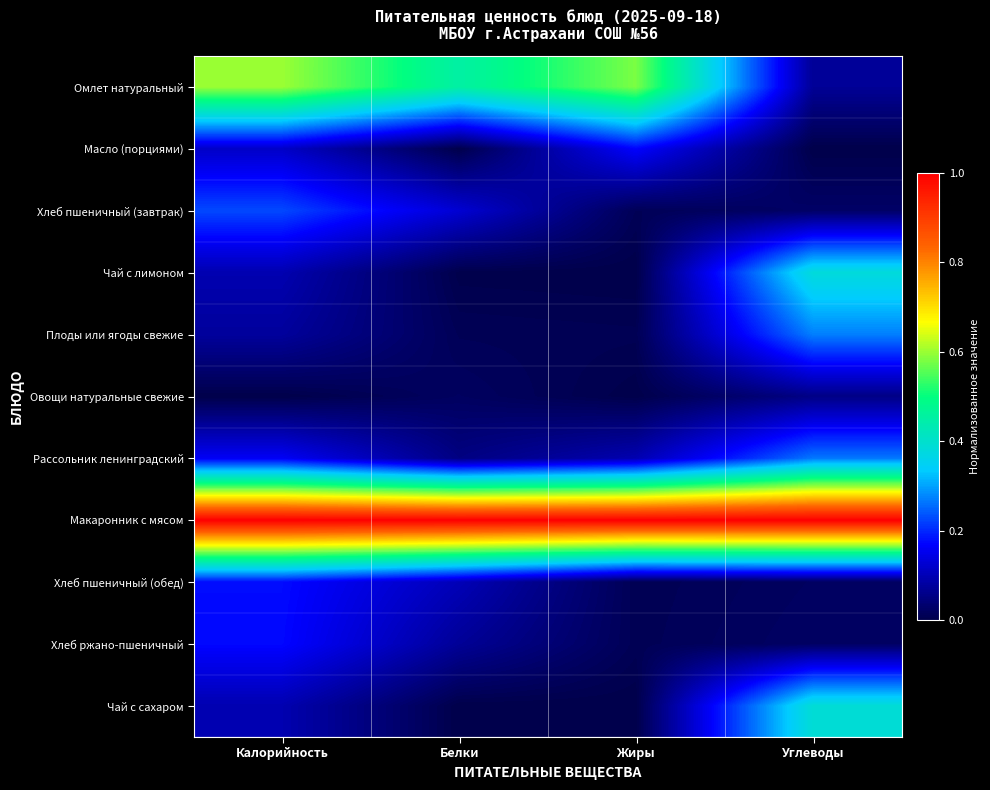

Reading right to left, transcribe all the data shown in this chart.

Омлет натуральный: Углеводы=0.1	Жиры=0.6	Белки=0.5	Калорийность=0.6
Масло (порциями): Углеводы=0.0	Жиры=0.2	Белки=0.0	Калорийность=0.1
Хлеб пшеничный (завтрак): Углеводы=0.0	Жиры=0.0	Белки=0.1	Калорийность=0.2
Чай с лимоном: Углеводы=0.4	Жиры=0.0	Белки=0.0	Калорийность=0.1
Плоды или ягоды свежие: Углеводы=0.3	Жиры=0.0	Белки=0.0	Калорийность=0.1
Овощи натуральные свежие: Углеводы=0.1	Жиры=0.0	Белки=0.0	Калорийность=0.0
Рассольник ленинградский: Углеводы=0.3	Жиры=0.1	Белки=0.1	Калорийность=0.2
Макаронник с мясом: Углеводы=1.0	Жиры=1.0	Белки=1.0	Калорийность=1.0
Хлеб пшеничный (обед): Углеводы=0.0	Жиры=0.0	Белки=0.1	Калорийность=0.2
Хлеб ржано-пшеничный: Углеводы=0.0	Жиры=0.0	Белки=0.1	Калорийность=0.2
Чай с сахаром: Углеводы=0.4	Жиры=0.0	Белки=0.0	Калорийность=0.1